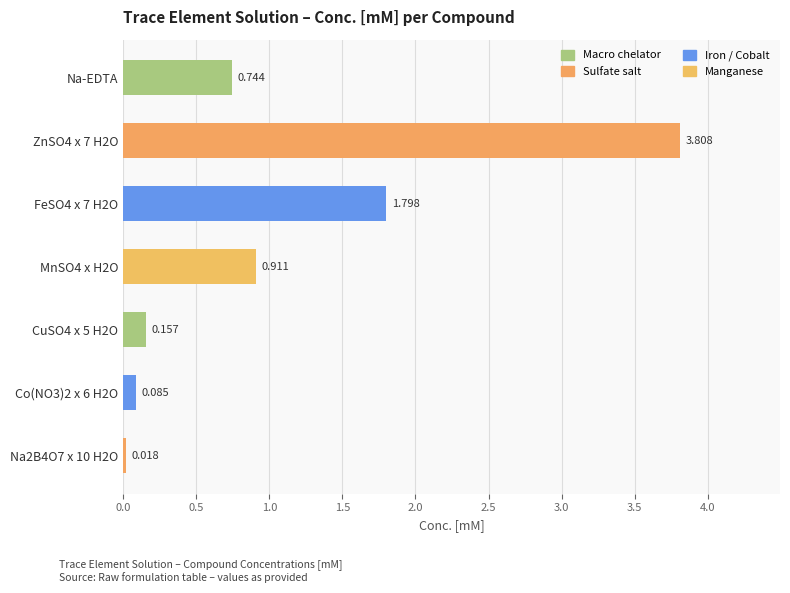

Which has a higher value, Co(NO3)2 x 6 H2O or Na-EDTA?

Na-EDTA